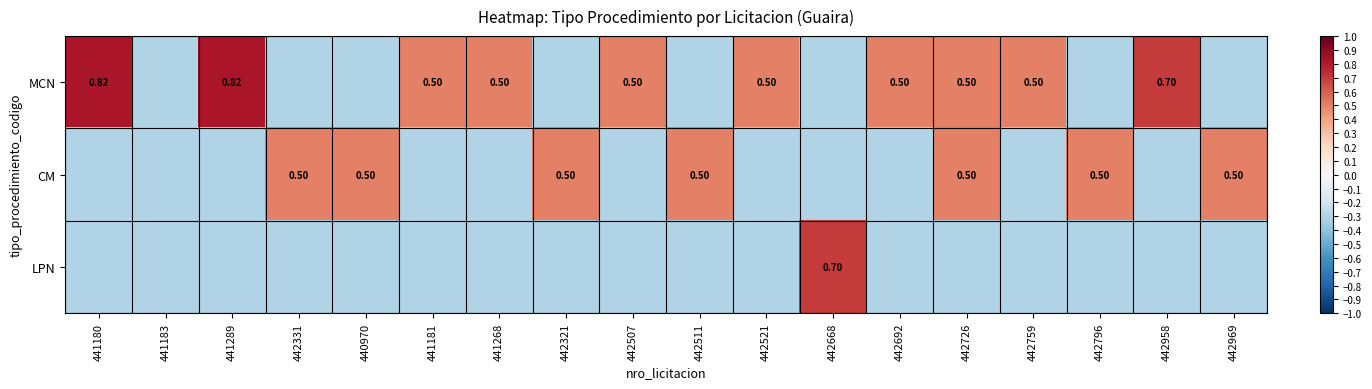

How many series are shown in this chart?

3